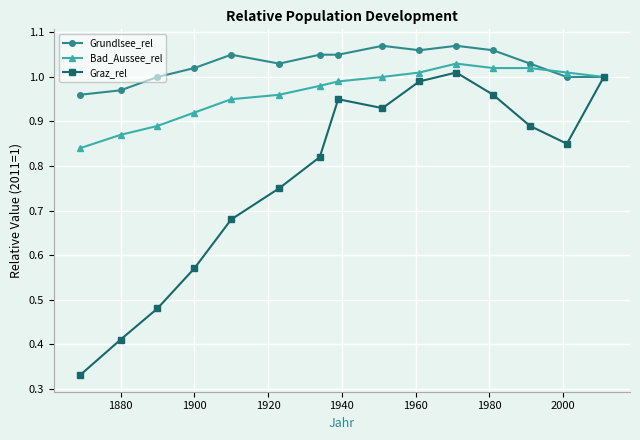

At how many categories does at least one series exceed 0?

15